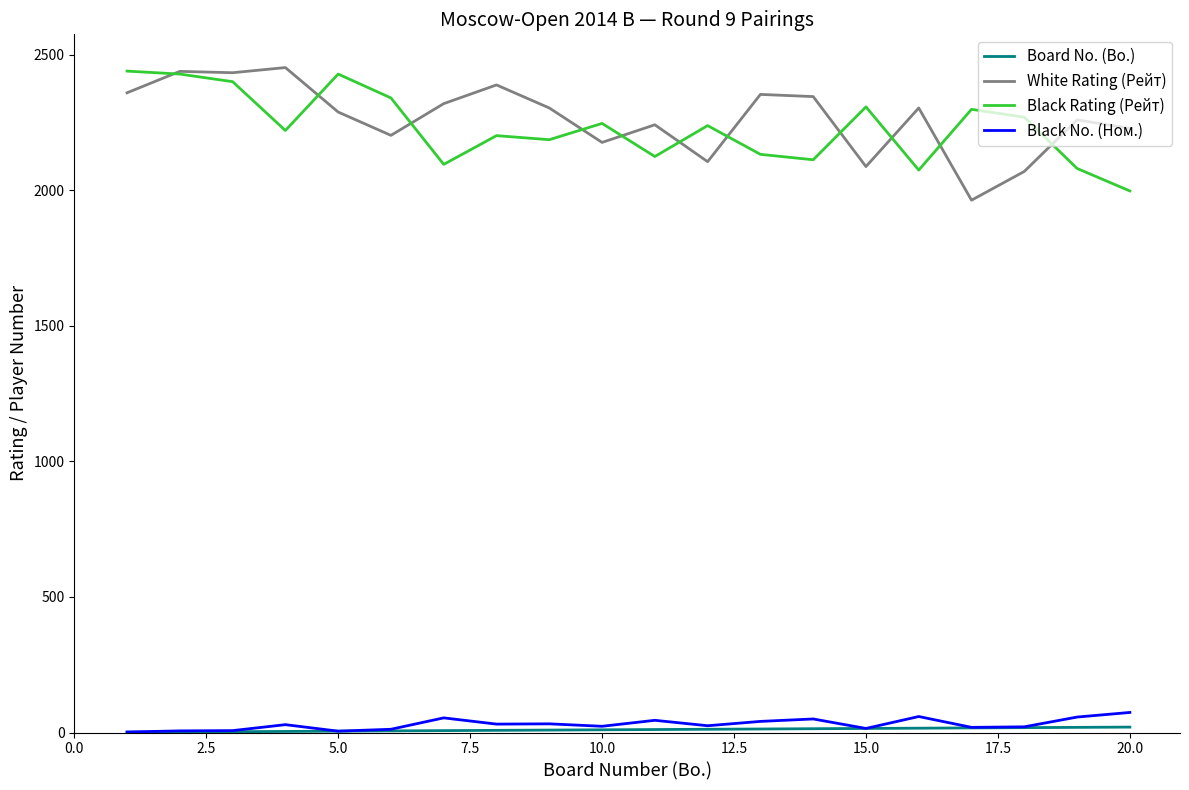

True or false: White Rating (Рейт) and Black No. (Ном.) cross at least once.

False